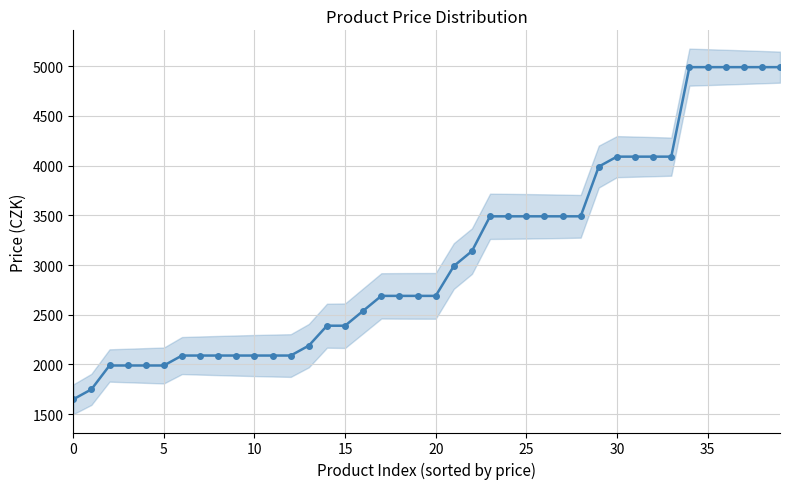

How many lines are shown in the chart?

1